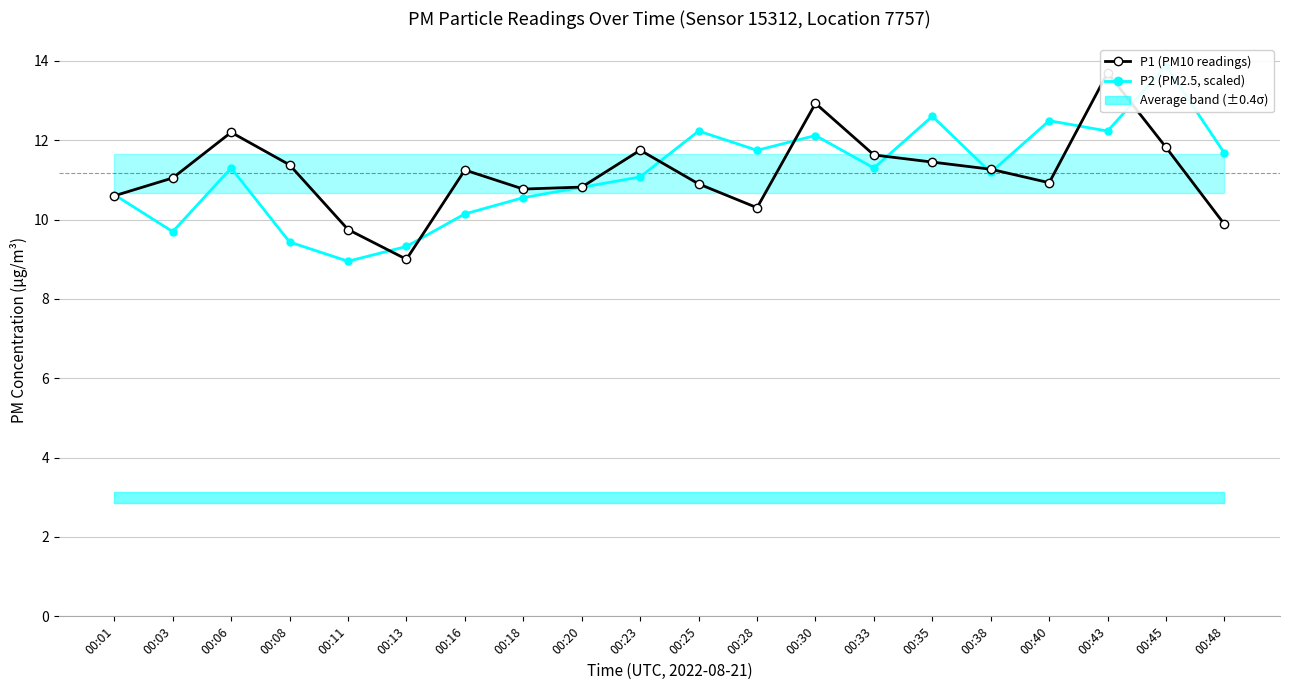

List the series in order of their peak value, highest first.

P2 (PM2.5, scaled), P1 (PM10)